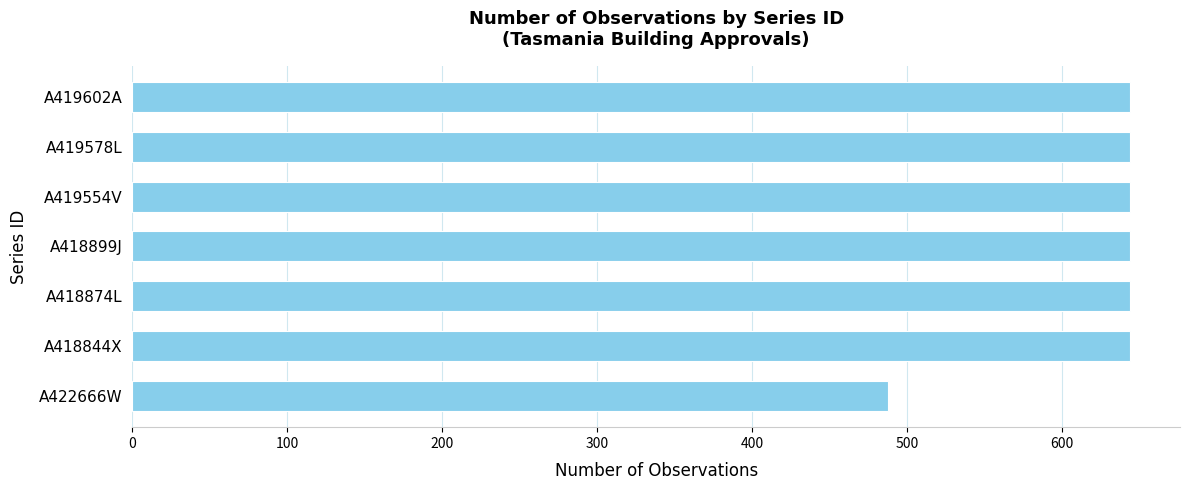

What is the label of the 4th bar from the bottom?

A418899J